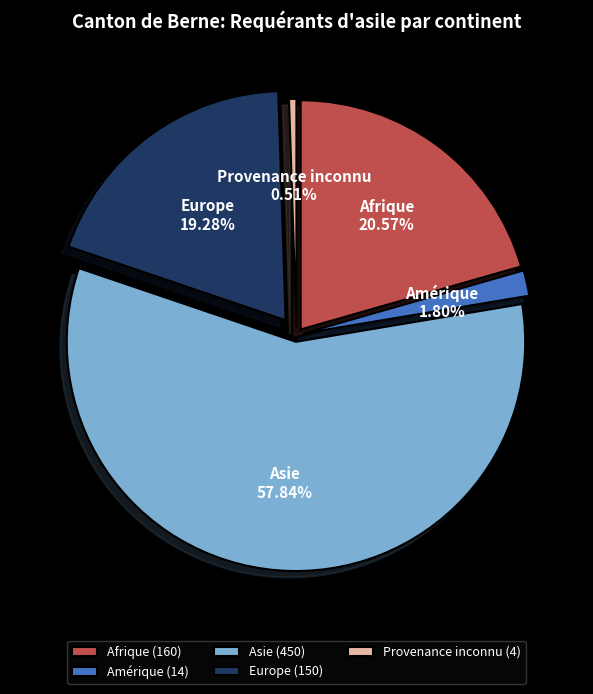

How many slices are in this pie chart?

5